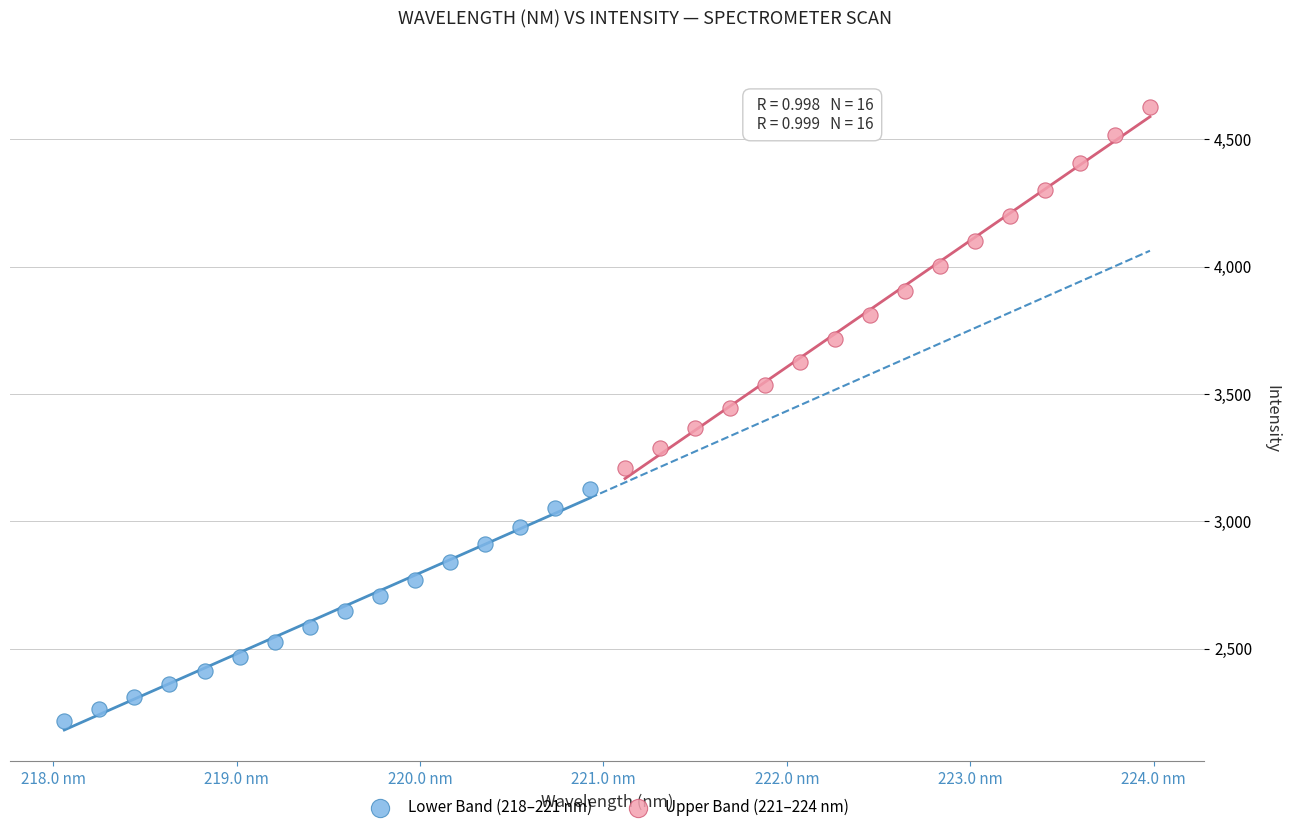

Which series reaches the minimum Y coordinate?

Lower Band (218–221 nm)